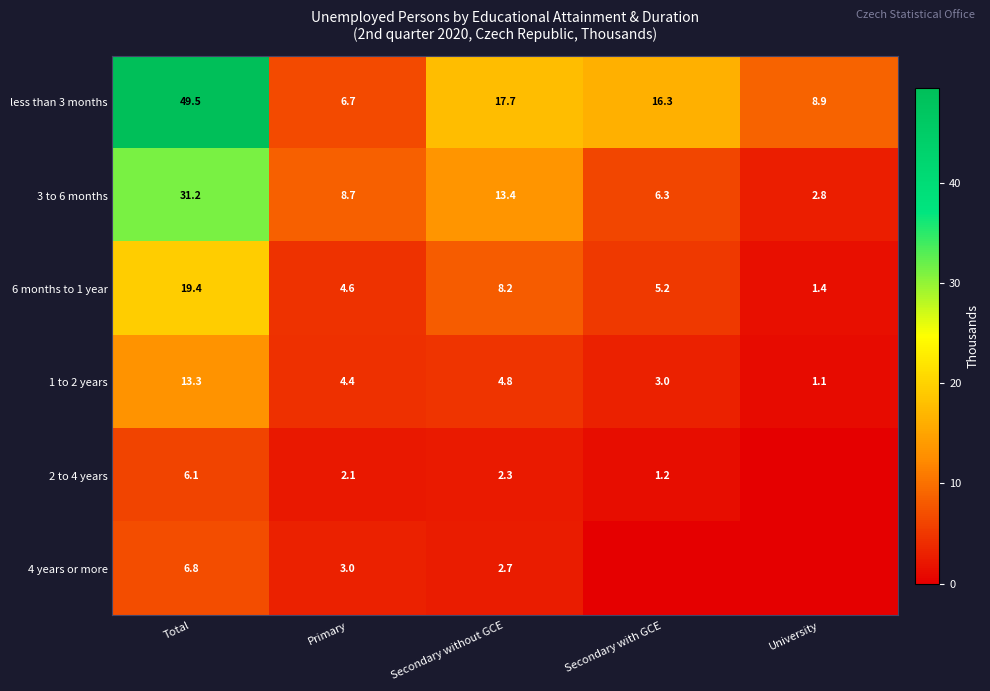

Where does the 3 to 6 months series first go above 8?

Total